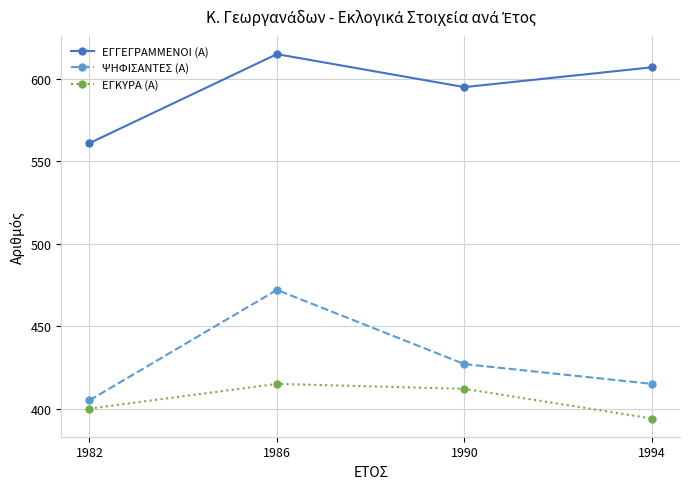

Reading left to right, transcribe all the data shown in this chart.

ΕΓΓΕΓΡΑΜΜΕΝΟΙ (Α): 1982=561	1986=615	1990=595	1994=607
ΨΗΦΙΣΑΝΤΕΣ (Α): 1982=405	1986=472	1990=427	1994=415
ΕΓΚΥΡΑ (Α): 1982=400	1986=415	1990=412	1994=394